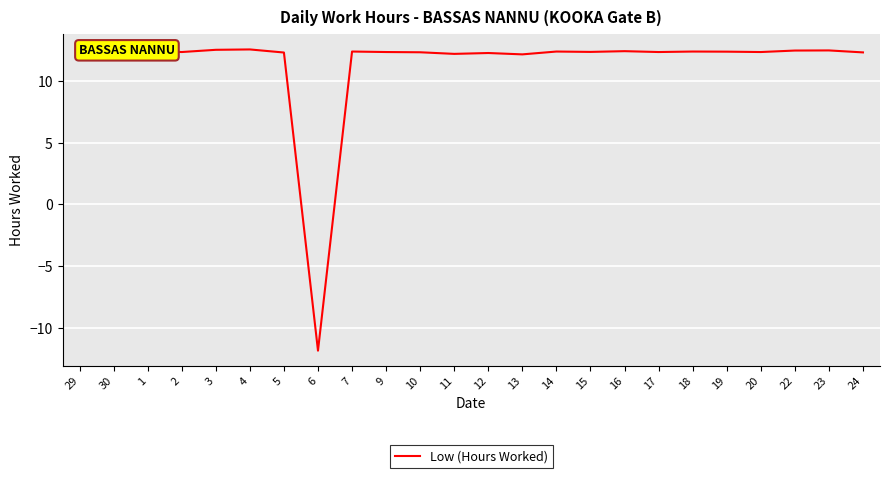

What is the difference between the maximum and minimum values?

24.5